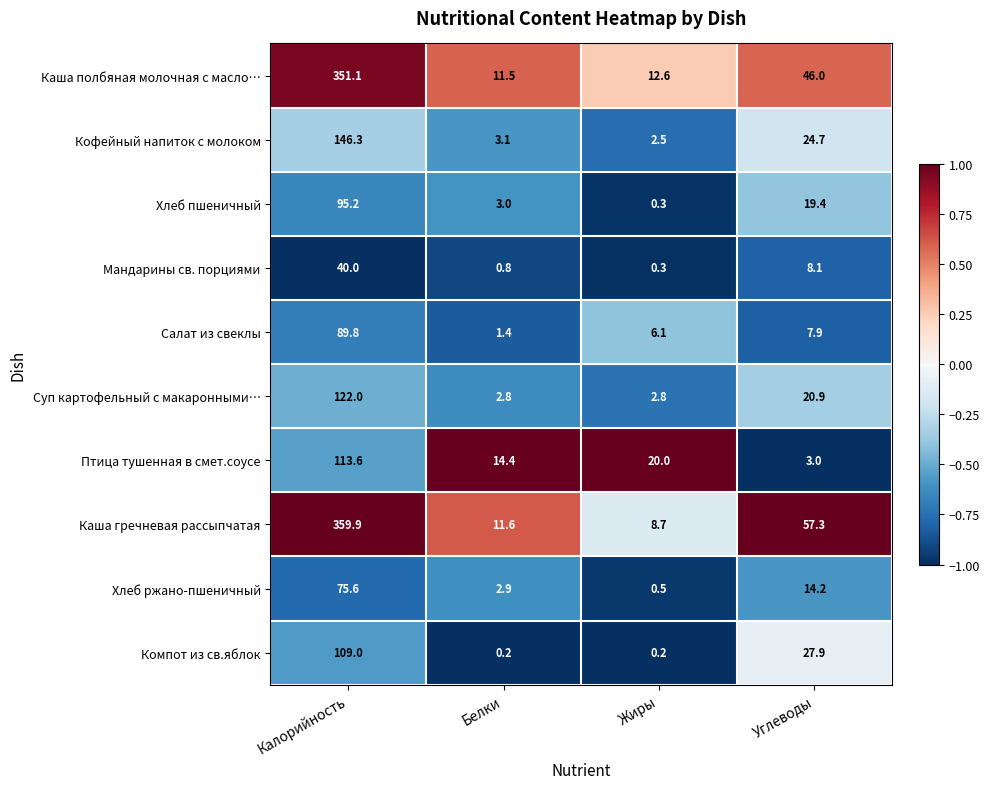

Is the value of Хлеб ржано-пшеничный at Жиры greater than the value of Компот из св.яблок at Жиры?

Yes